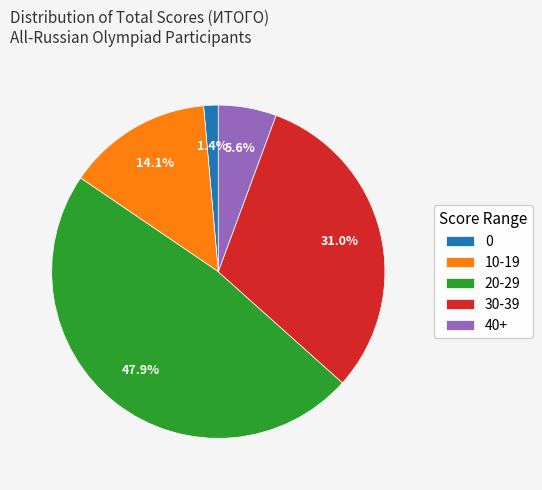

Is the sum of 30-39 and 0 greater than half?

No